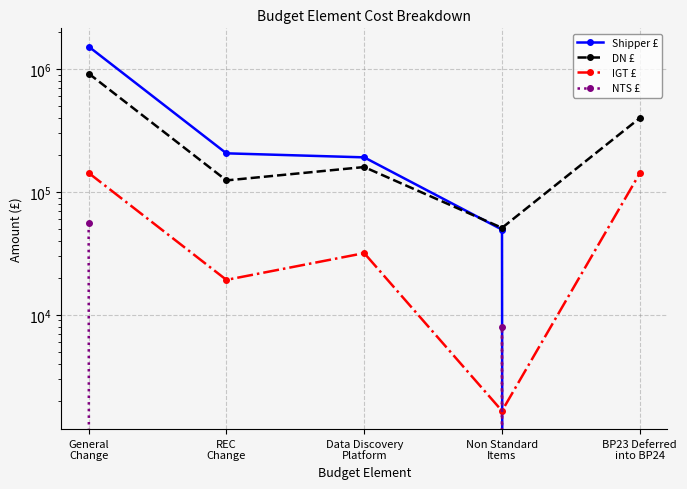

How many lines are shown in the chart?

4